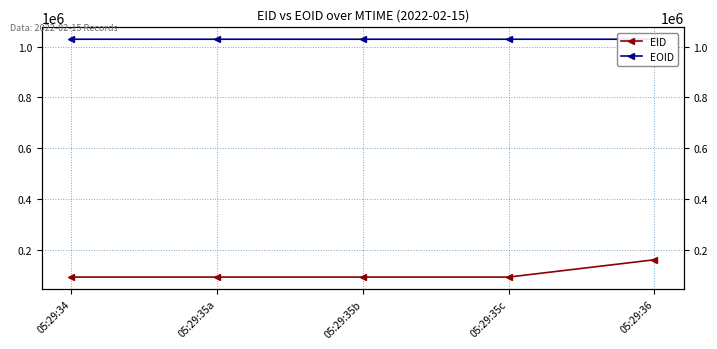

The value of EOID at 05:29:35a is 568222. True or false?

False